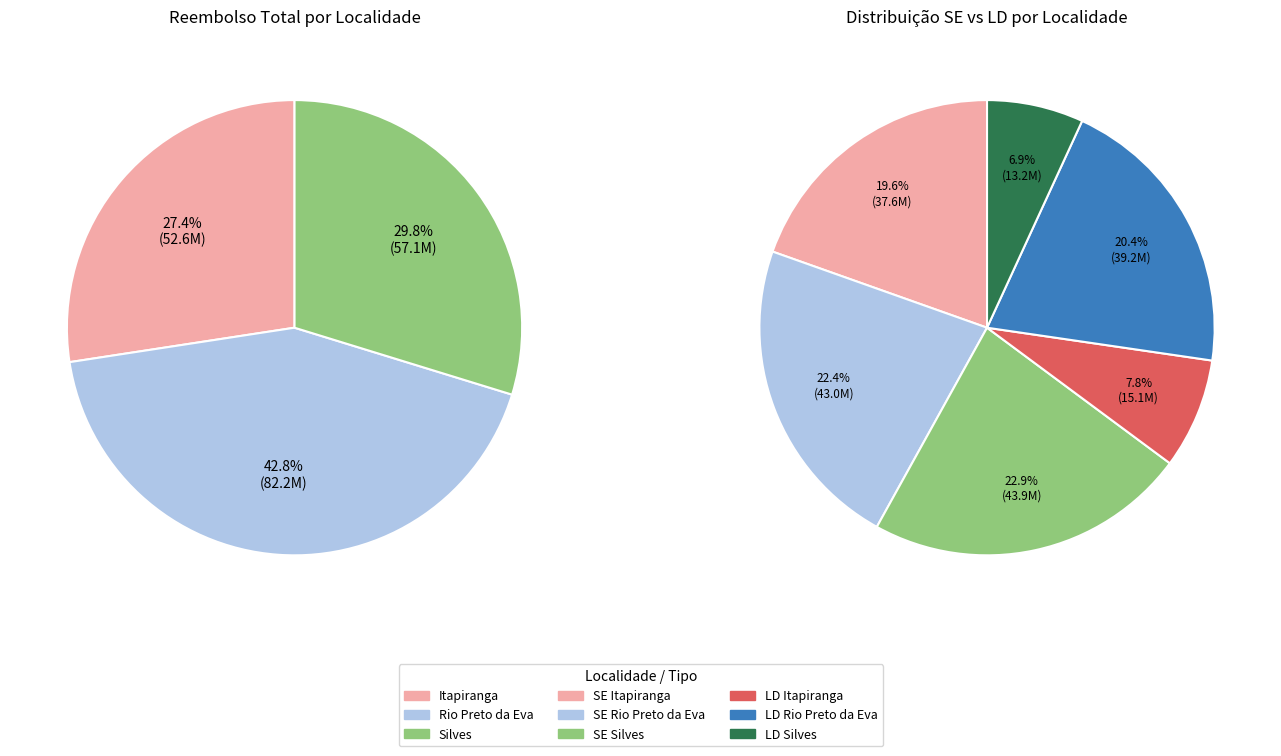

What is the total percentage of Rio Preto da Eva and Silves?

72.6%